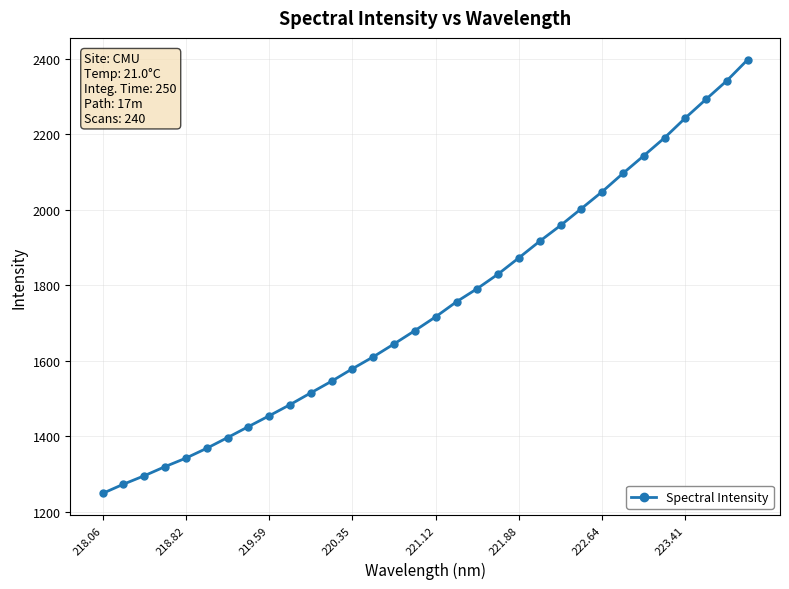

Reading right to left, extract all data points from this chart.

2398.0	2342.3	2293.2	2243.4	2190.8	2143.3	2096.5	2048.0	2003.2	1958.6	1916.9	1872.9	1829.8	1791.4	1756.4	1716.6	1679.9	1644.7	1610.4	1578.9	1545.9	1515.0	1483.7	1454.2	1425.4	1396.3	1368.0	1342.0	1319.4	1295.2	1272.8	1248.4